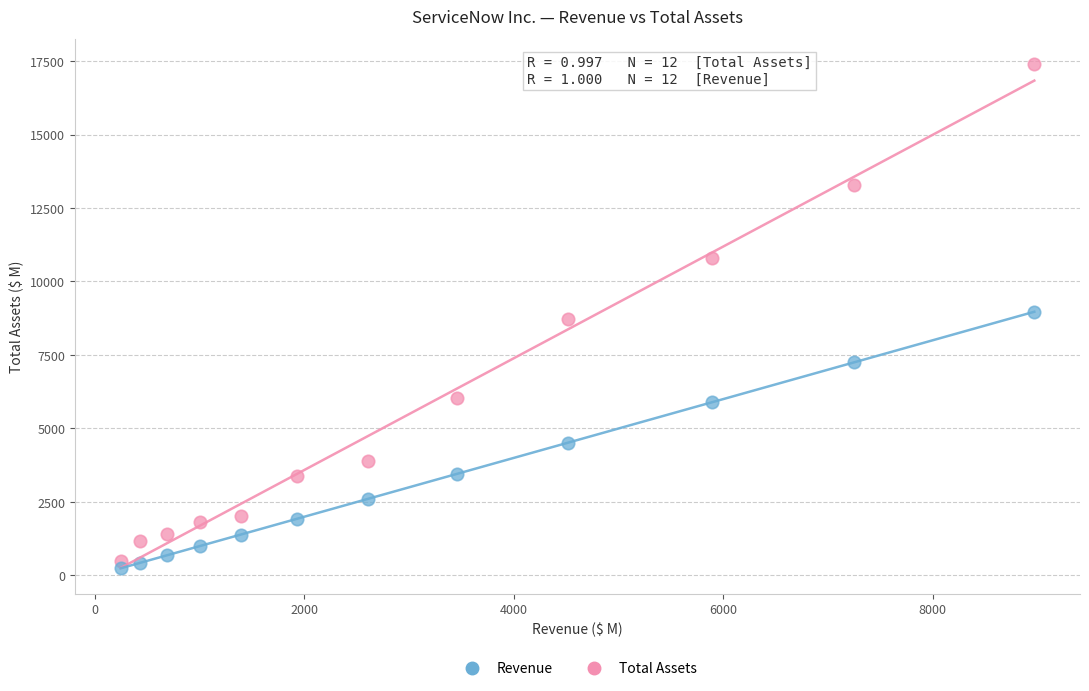

Across all data points, what is the range of Y values (max minus min)?

17143